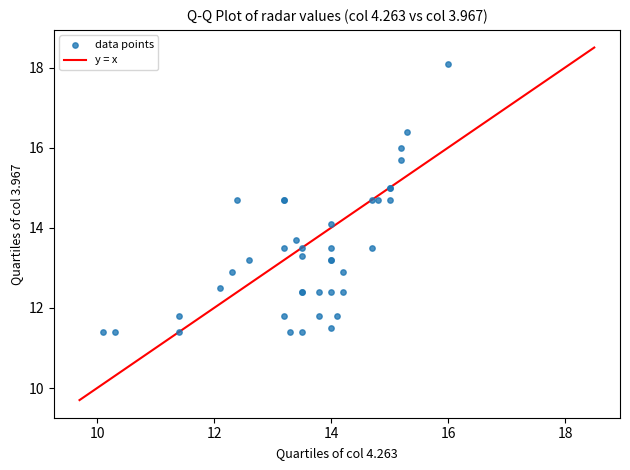

What Y value in the scatter plot is closest to 14?

14.1